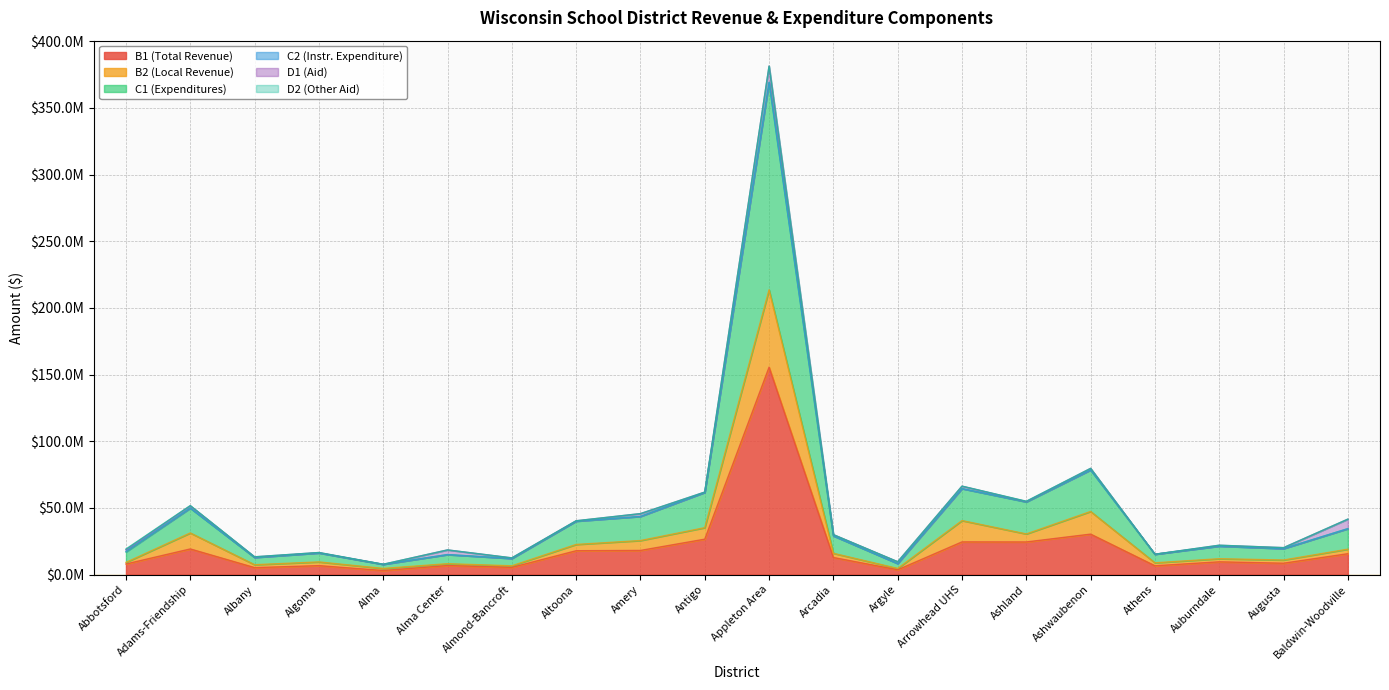

True or false: C1 (Expenditures) has a value of 15164774.5 at Antigo.

False